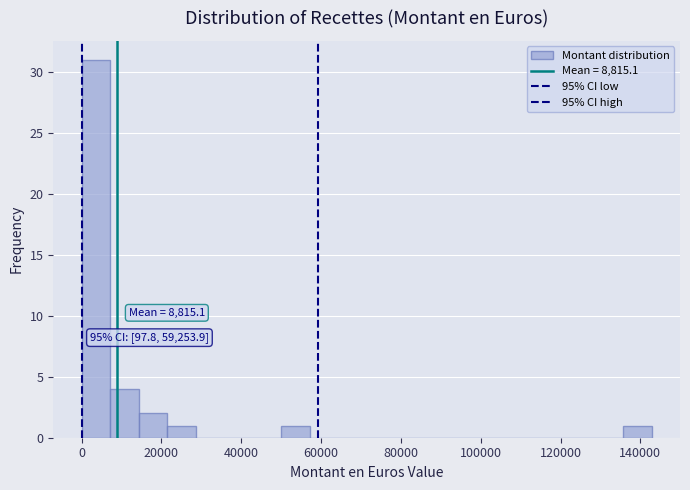

Read against the x-axis, roughly where is the centre of the tallest bar?

4000